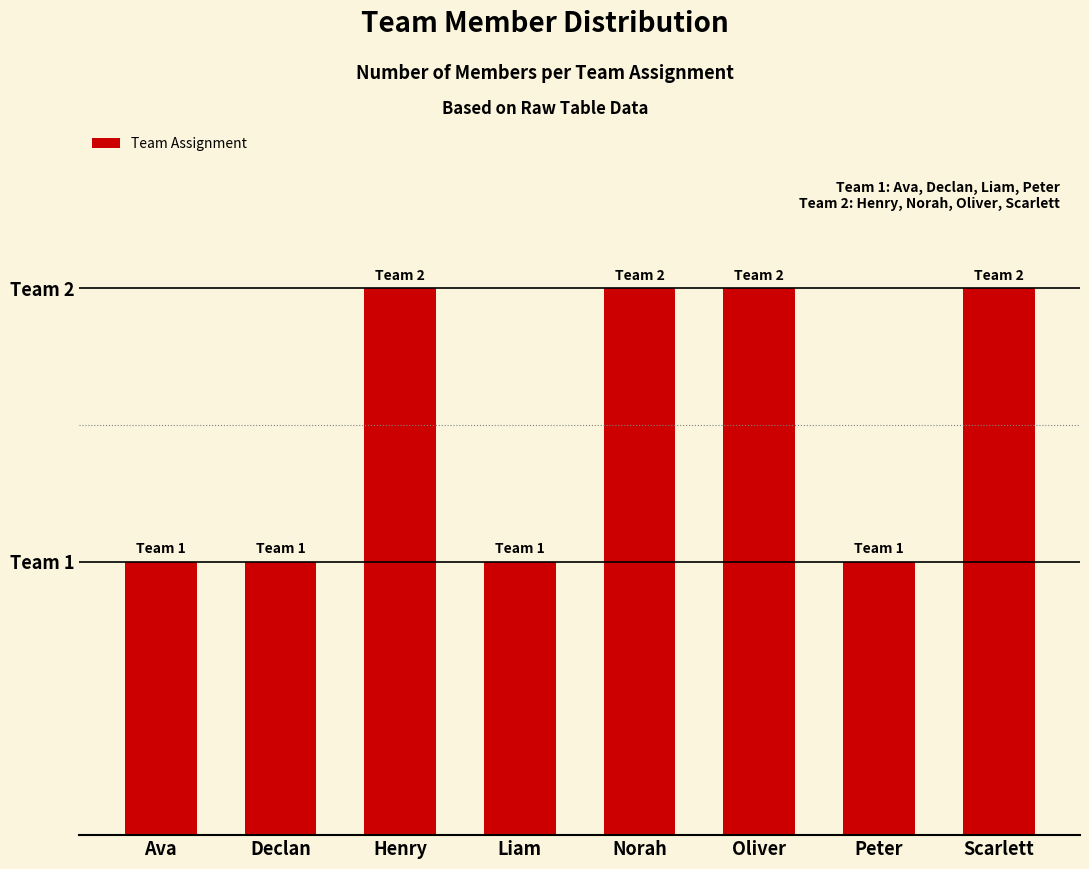

What value does the data have at Henry?

2